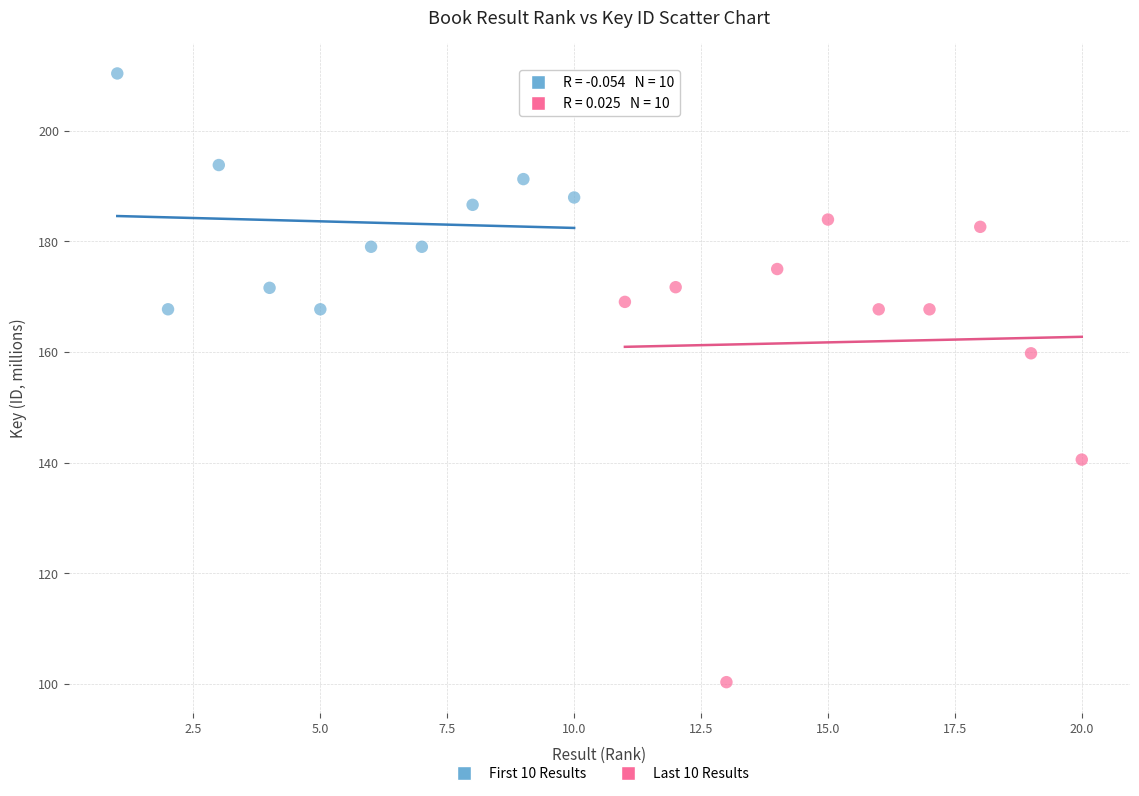

Which series contains the lowest Y value?

Last 10 Results